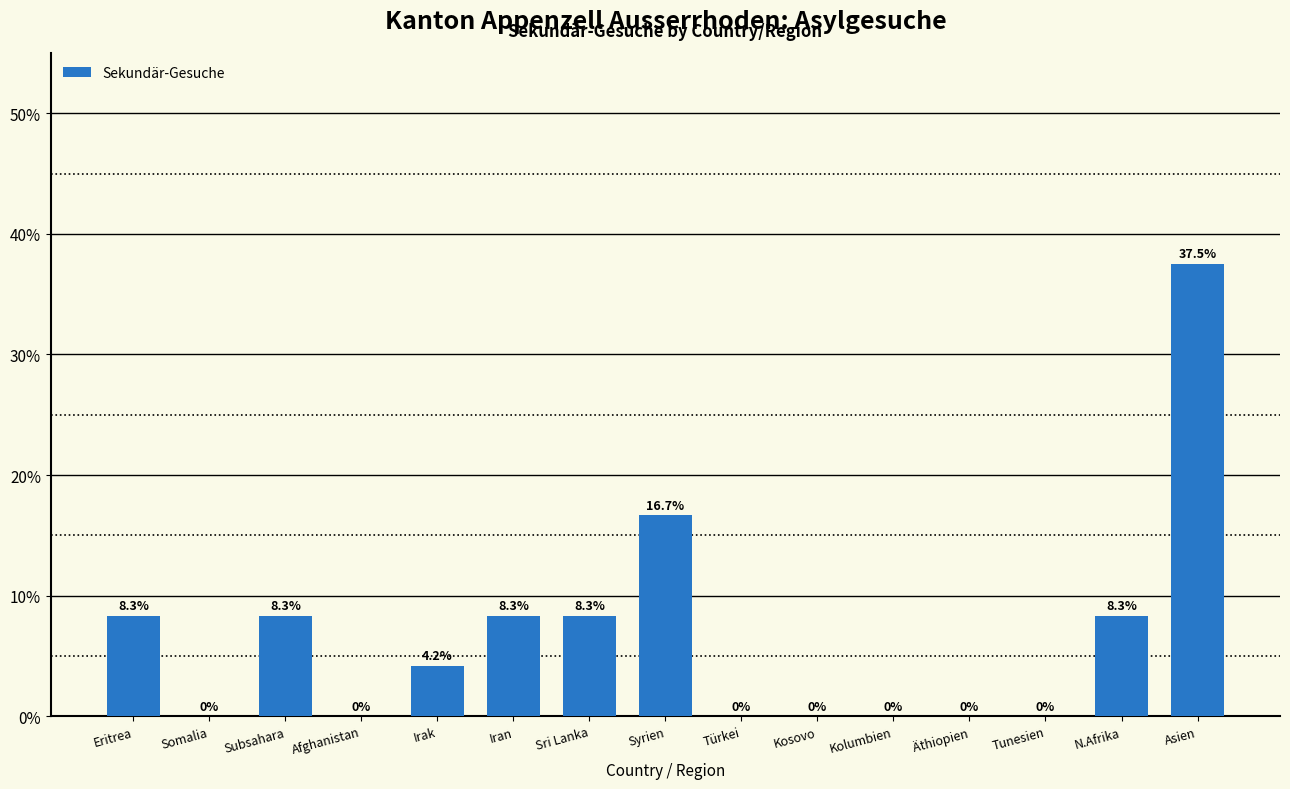

Reading right to left, what are all the values shown in this chart?

Asien=37.5	N.Afrika=8.3	Tunesien=0.0	Äthiopien=0.0	Kolumbien=0.0	Kosovo=0.0	Türkei=0.0	Syrien=16.7	Sri Lanka=8.3	Iran=8.3	Irak=4.2	Afghanistan=0.0	Subsahara=8.3	Somalia=0.0	Eritrea=8.3